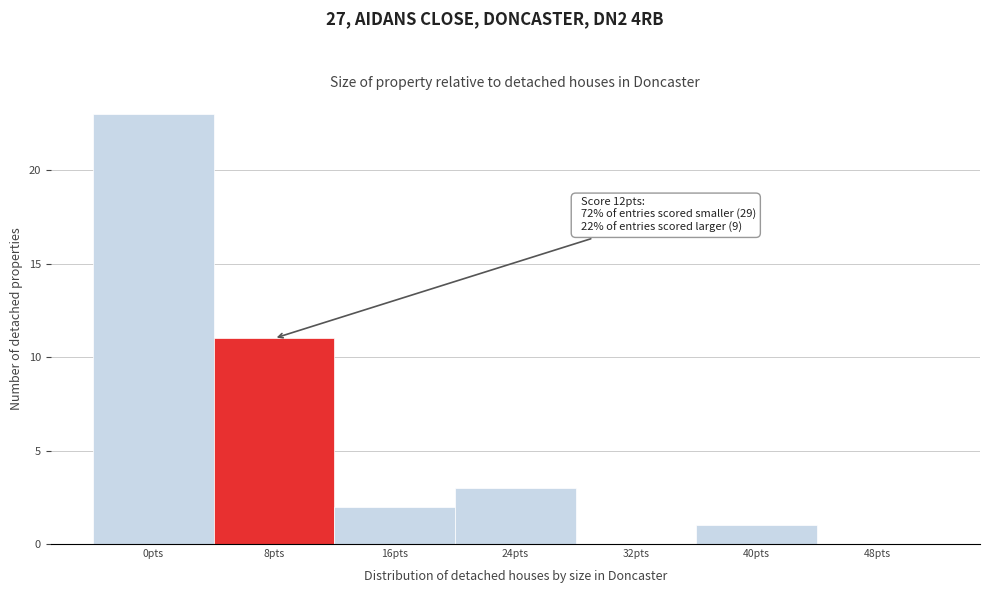

Reading left to right, transcribe all the data shown in this chart.

0pts=23	8pts=11	16pts=2	24pts=3	32pts=0	40pts=1	48pts=0